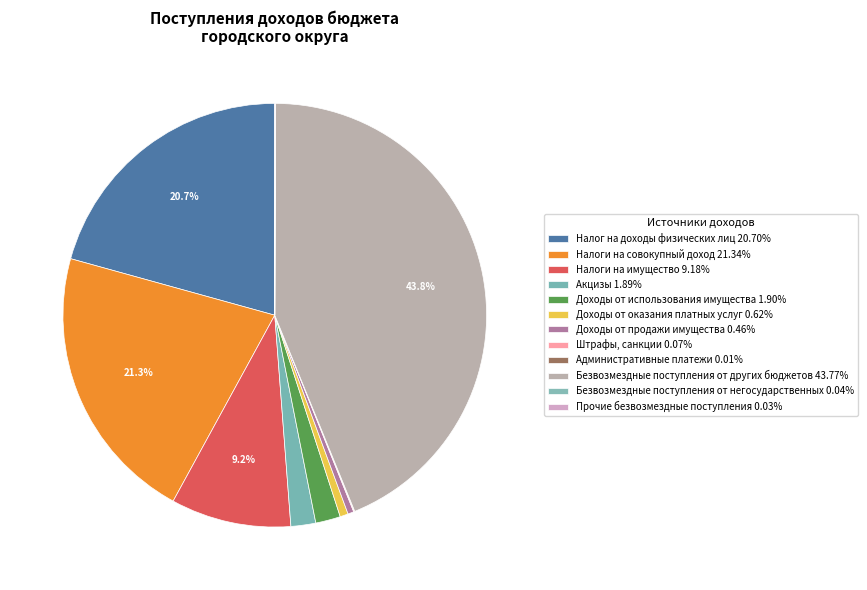

Is Безвозмездные поступления от негосударственных the majority of the pie?

No